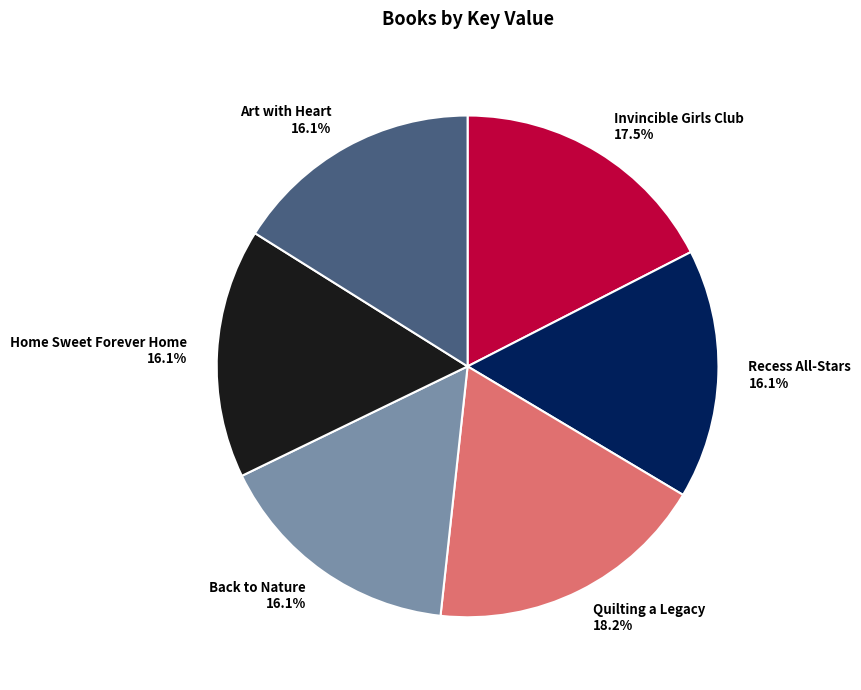

Combined, do Quilting a Legacy and Art with Heart account for over 50%?

No